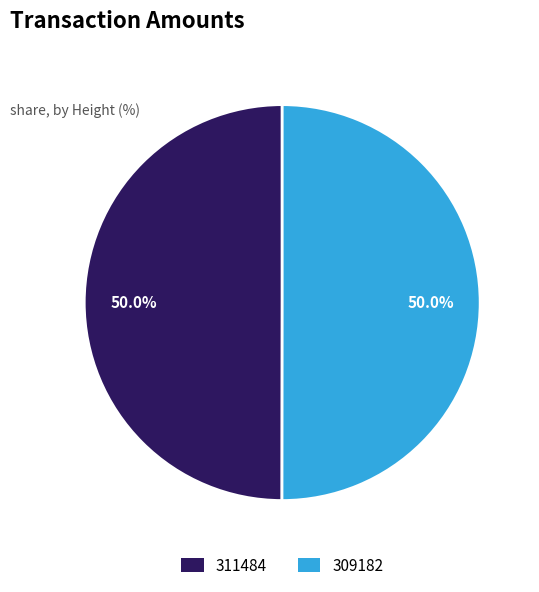

To the nearest percent, what portion does 309182 represent?

50%